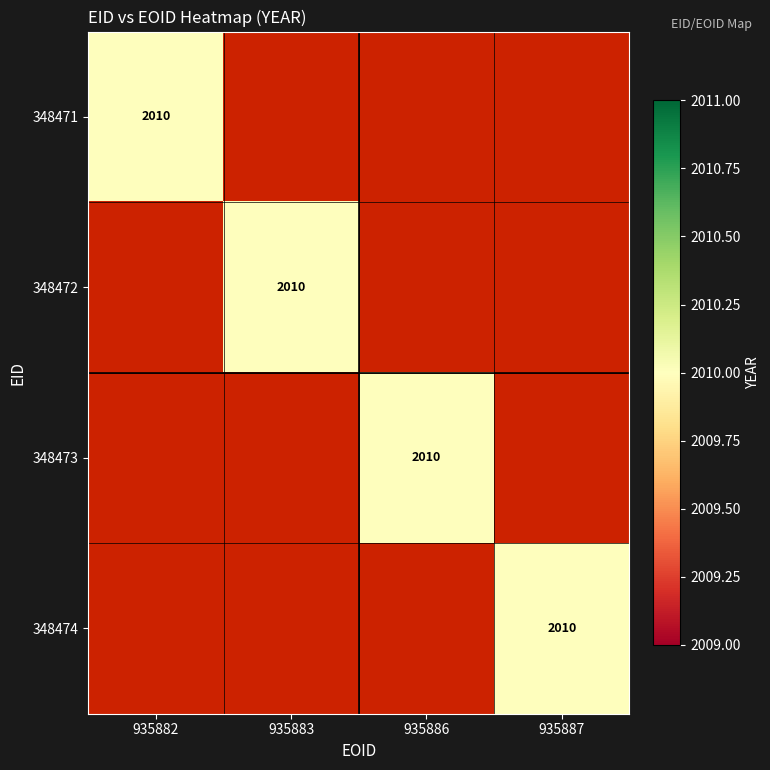

How many 348474 values are between 0 and 2010?

4